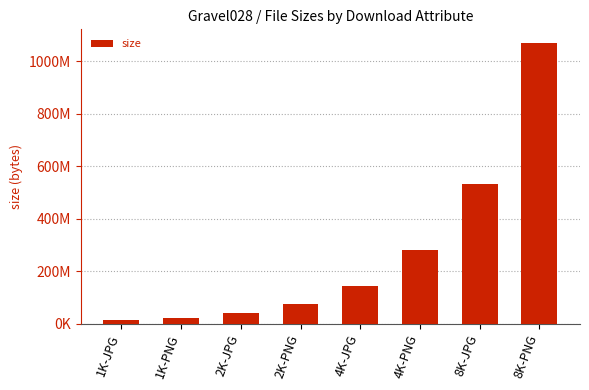

Does the chart contain any negative values?

No